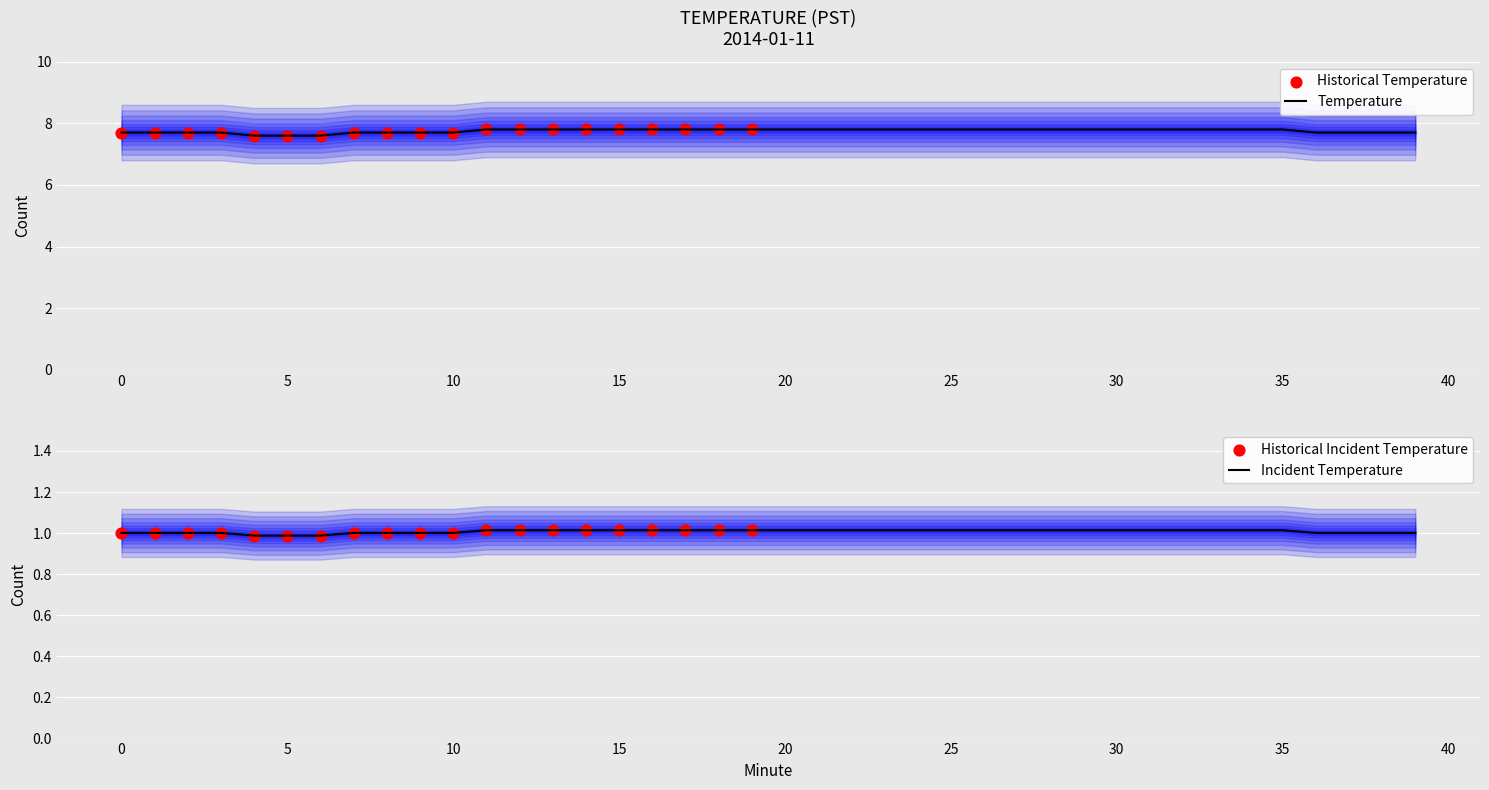

What is the change in value from 35 to 37?

-0.1